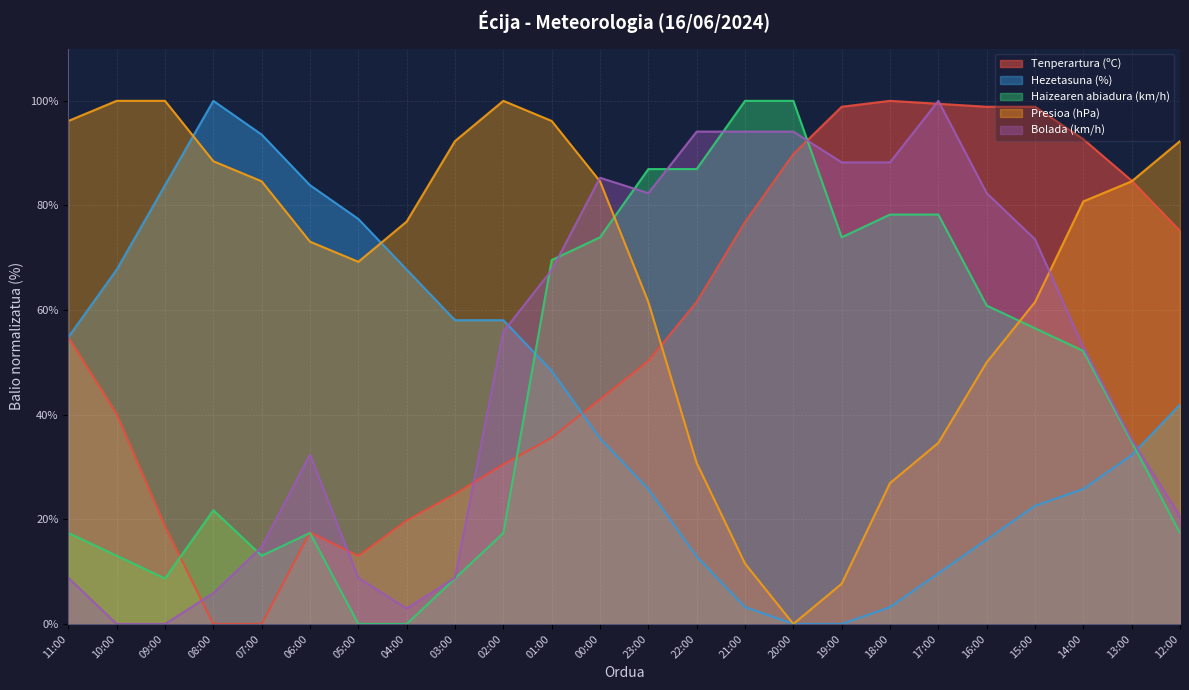

What is the label of the 5th point from the left?

07:00